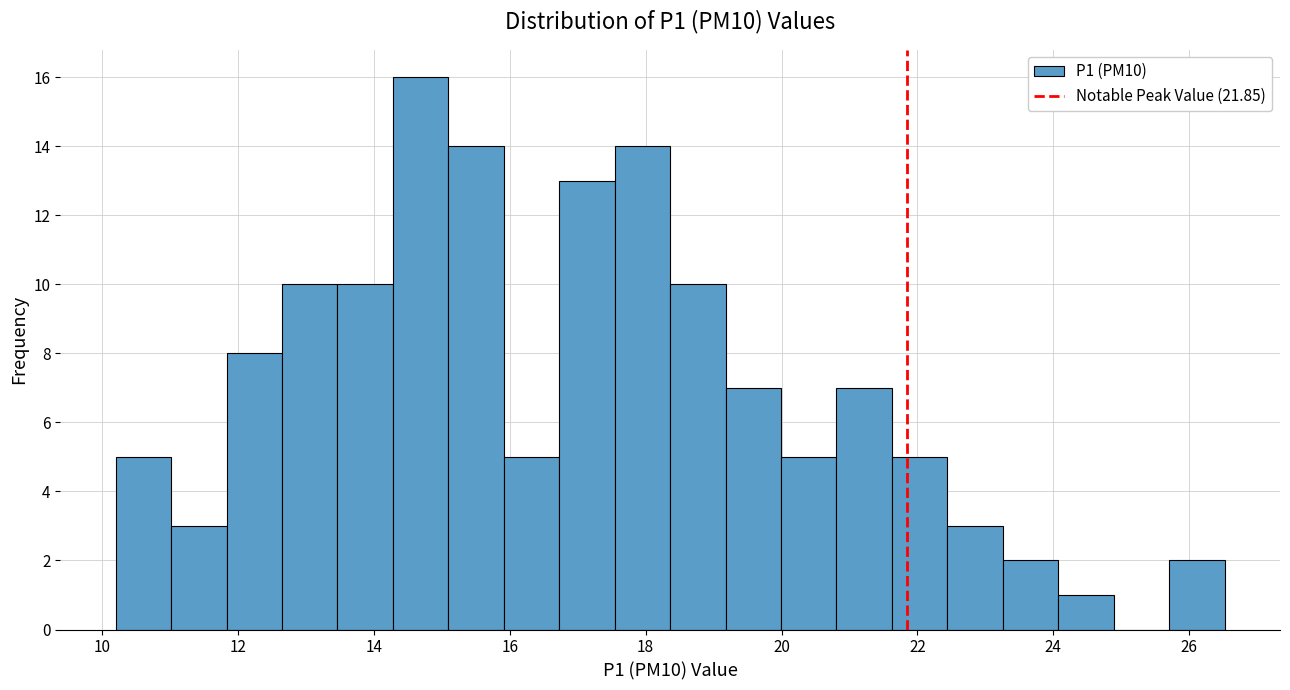

Reading left to right, transcribe this chart: for each bar, give the range it covers on the x-axis and its height. Neither the bar edges nor the heights are printed on the chart, so give them approximately, as read against the axes.

10.2 to 11.0: 5
11.0 to 11.8: 3
11.8 to 12.6: 8
12.6 to 13.4: 10
13.4 to 14.2: 10
14.2 to 15.0: 16
15.0 to 16.0: 14
16.0 to 16.8: 5
16.8 to 17.6: 13
17.6 to 18.4: 14
18.4 to 19.2: 10
19.2 to 20.0: 7
20.0 to 20.8: 5
20.8 to 21.6: 7
21.6 to 22.4: 5
22.4 to 23.2: 3
23.2 to 24.0: 2
24.0 to 24.8: 1
24.8 to 25.8: 0
25.8 to 26.6: 2